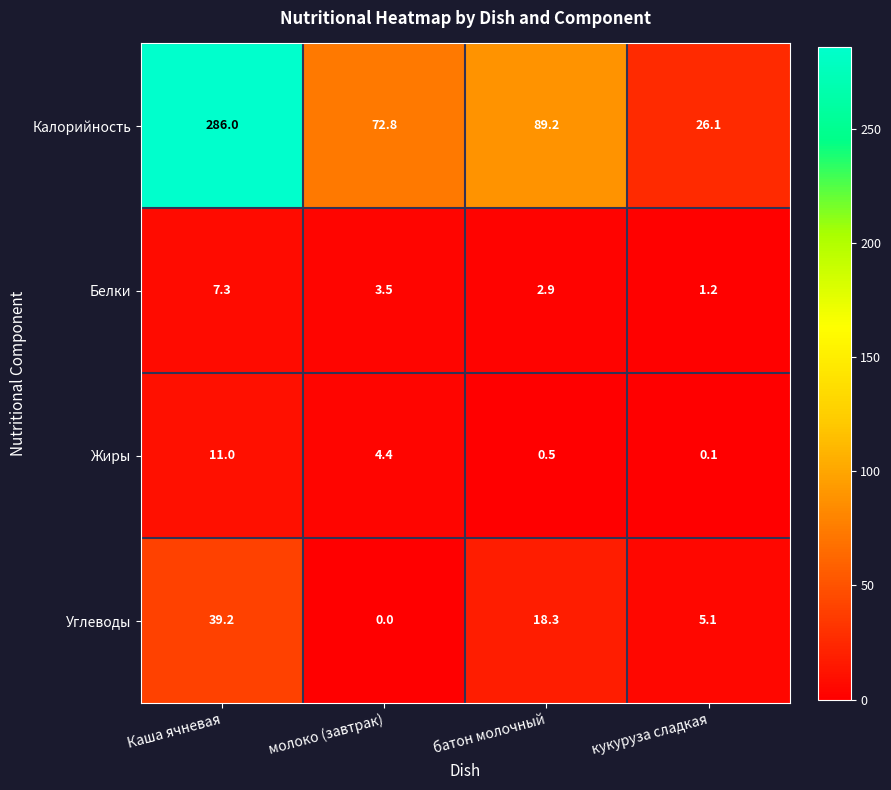

At which category is the sum across all series the highest?

Каша ячневая